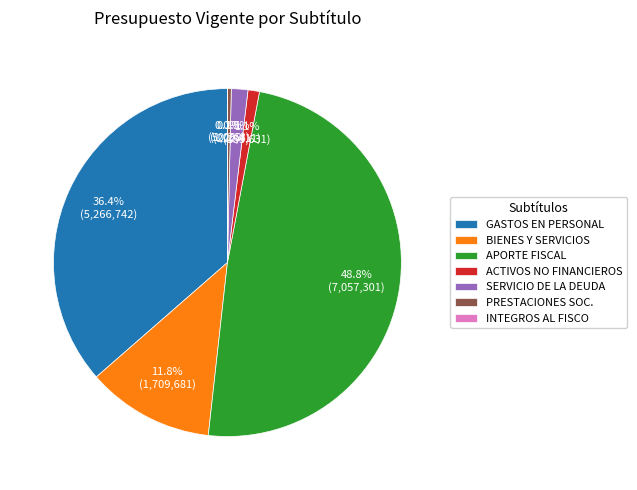

To the nearest percent, what is the average slice percentage?

14%